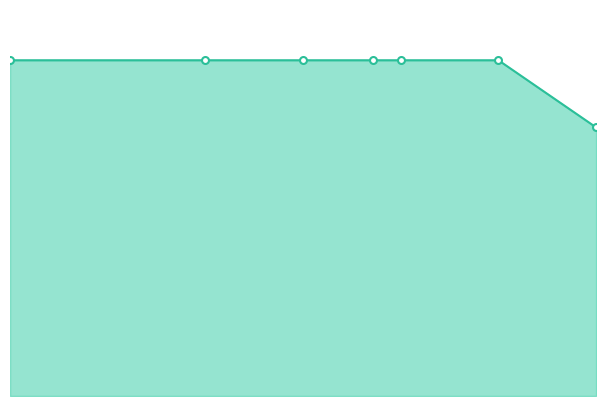

What is the minimum value shown in the chart?

4